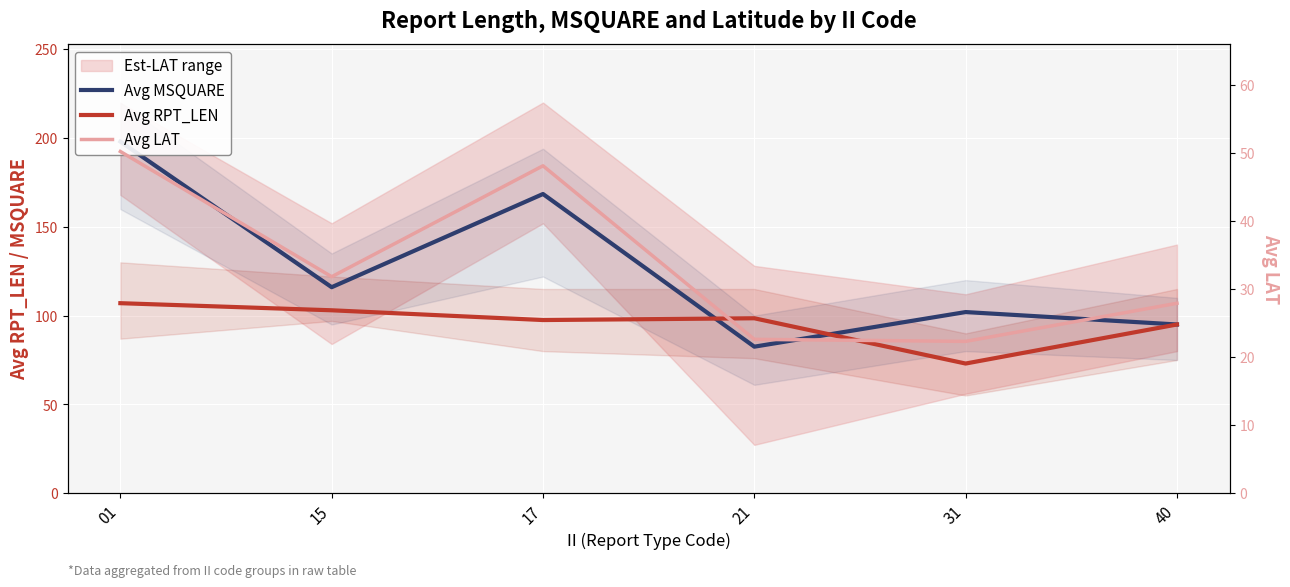

At which category does Avg LAT reach its first local valley?

15